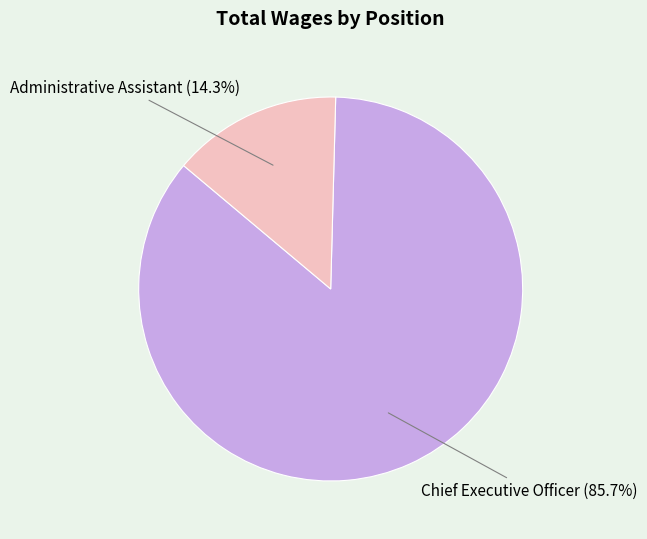

Is it true that Administrative Assistant is 2% of the pie?

False